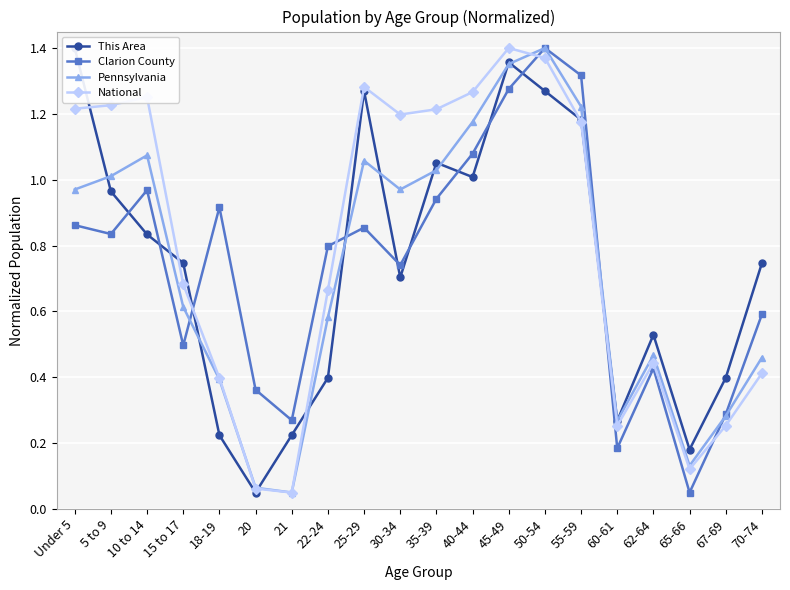

Where do National and Clarion County first cross each other?

15 to 17 and 18-19